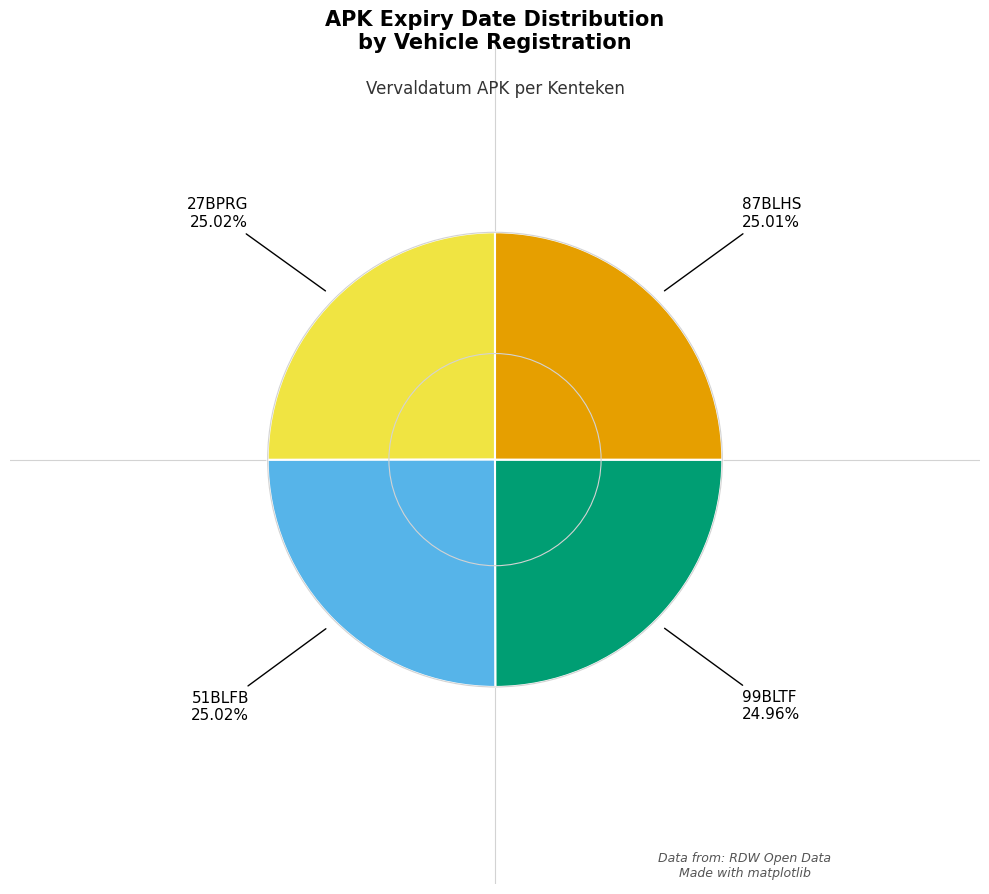

Approximately how many times larger is the value at 51BLFB compared to 27BPRG?

1.0